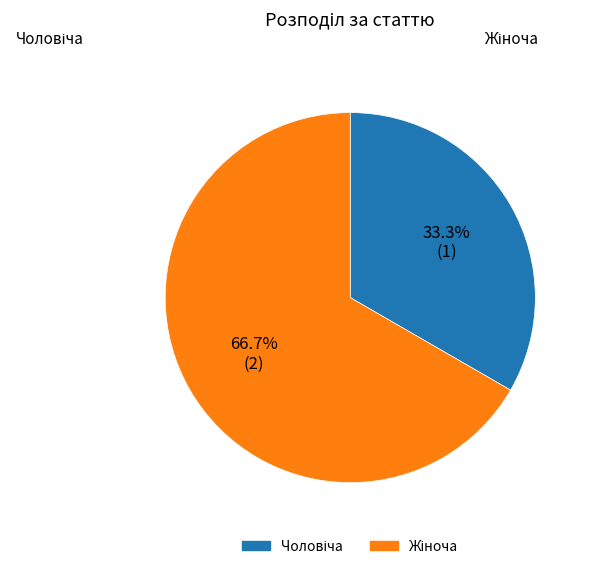

Does any single category account for the majority?

Yes